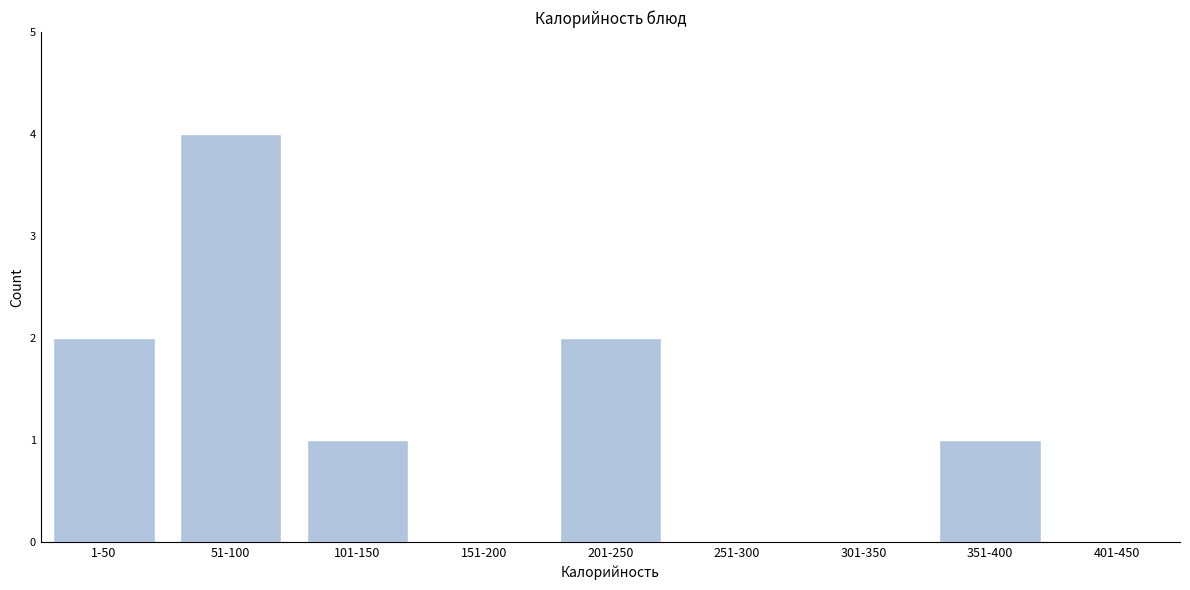

Reading left to right, extract all data points from this chart.

1-50=2	51-100=4	101-150=1	151-200=0	201-250=2	251-300=0	301-350=0	351-400=1	401-450=0